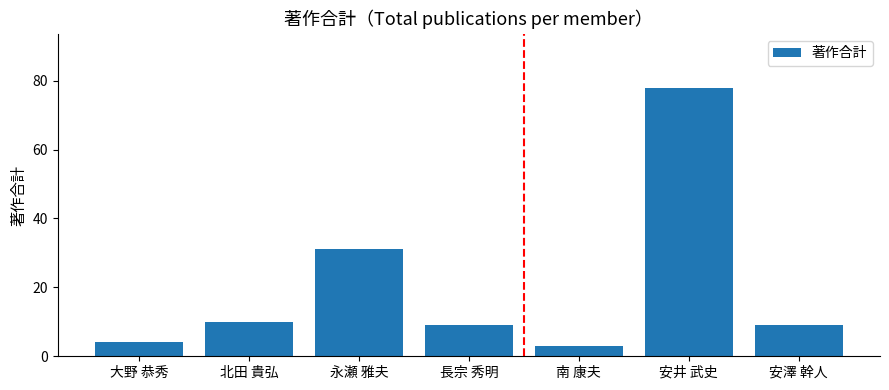

Between 安澤 幹人 and 安井 武史, which is larger?

安井 武史